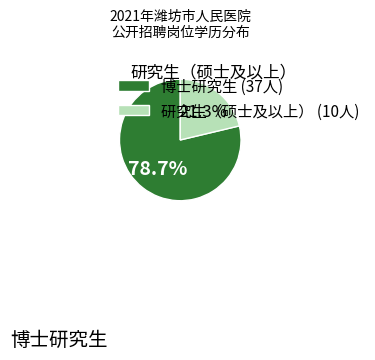

Combined, what portion of the pie is 博士研究生 (37人) and 研究生（硕士及以上） (10人)?

100.0%